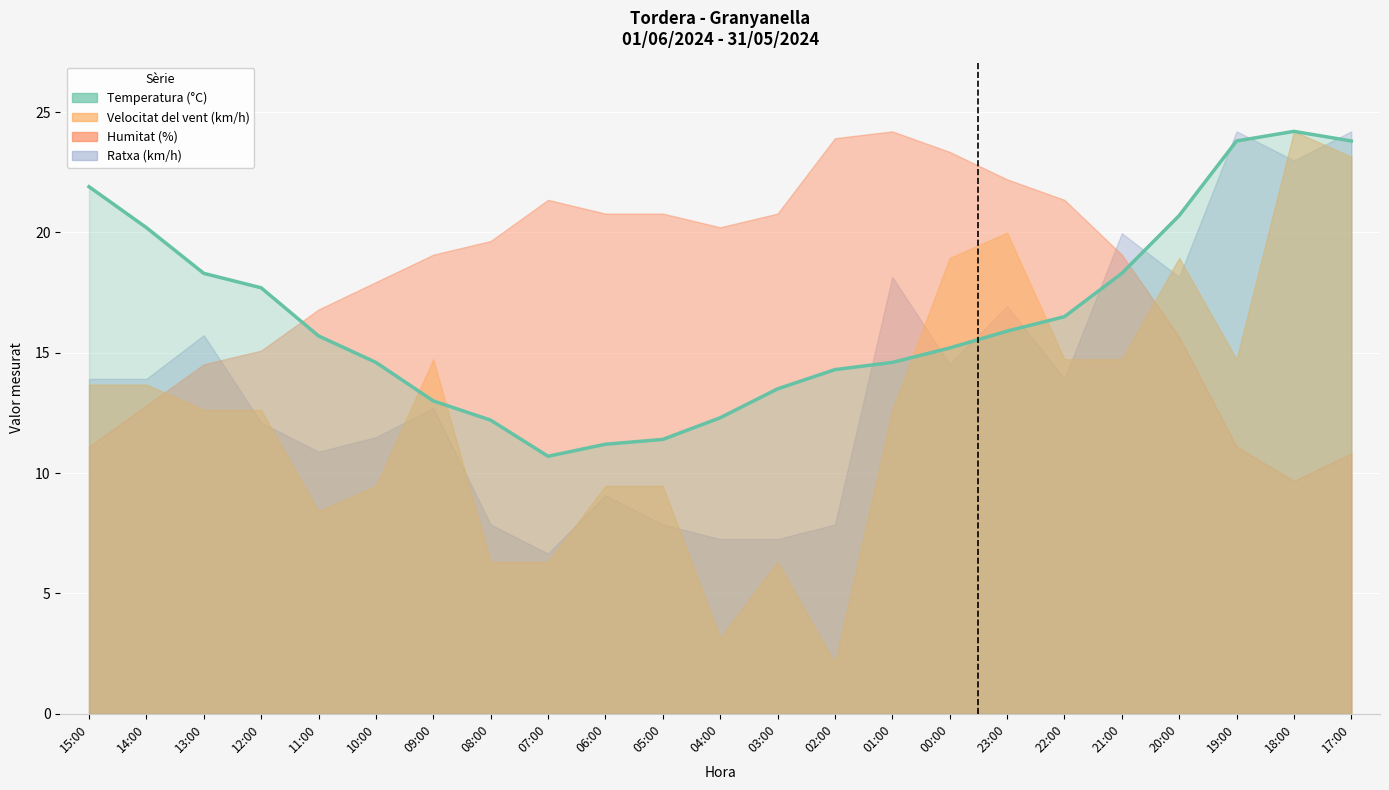

Approximately how many times larger is the value at 00:00 compared to 23:00?

1.0